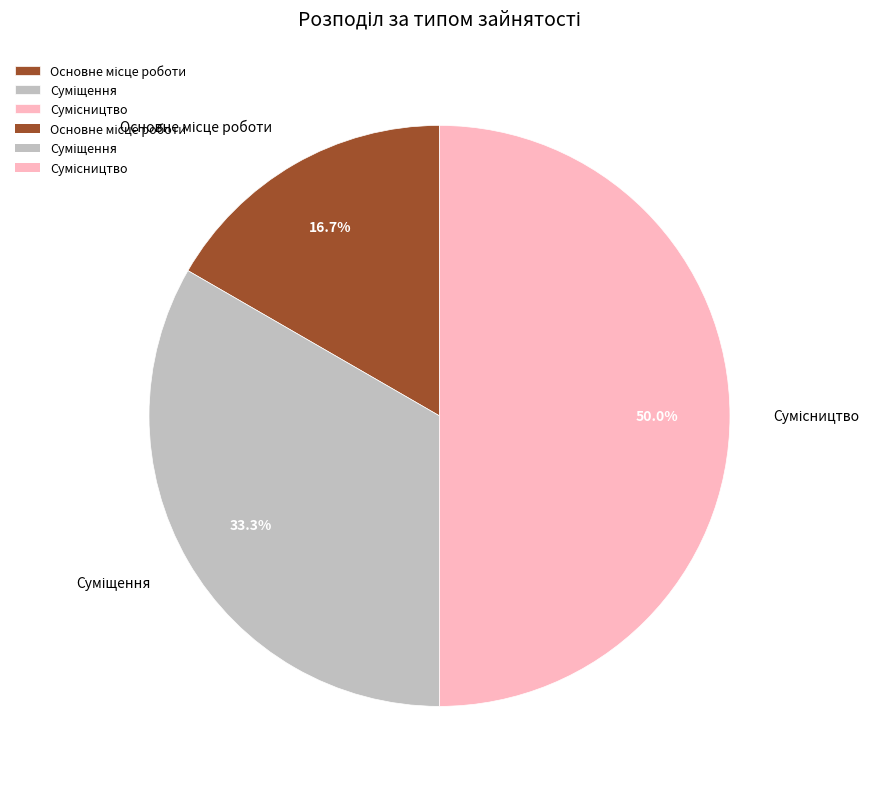

Count the number of slices in the pie.

3